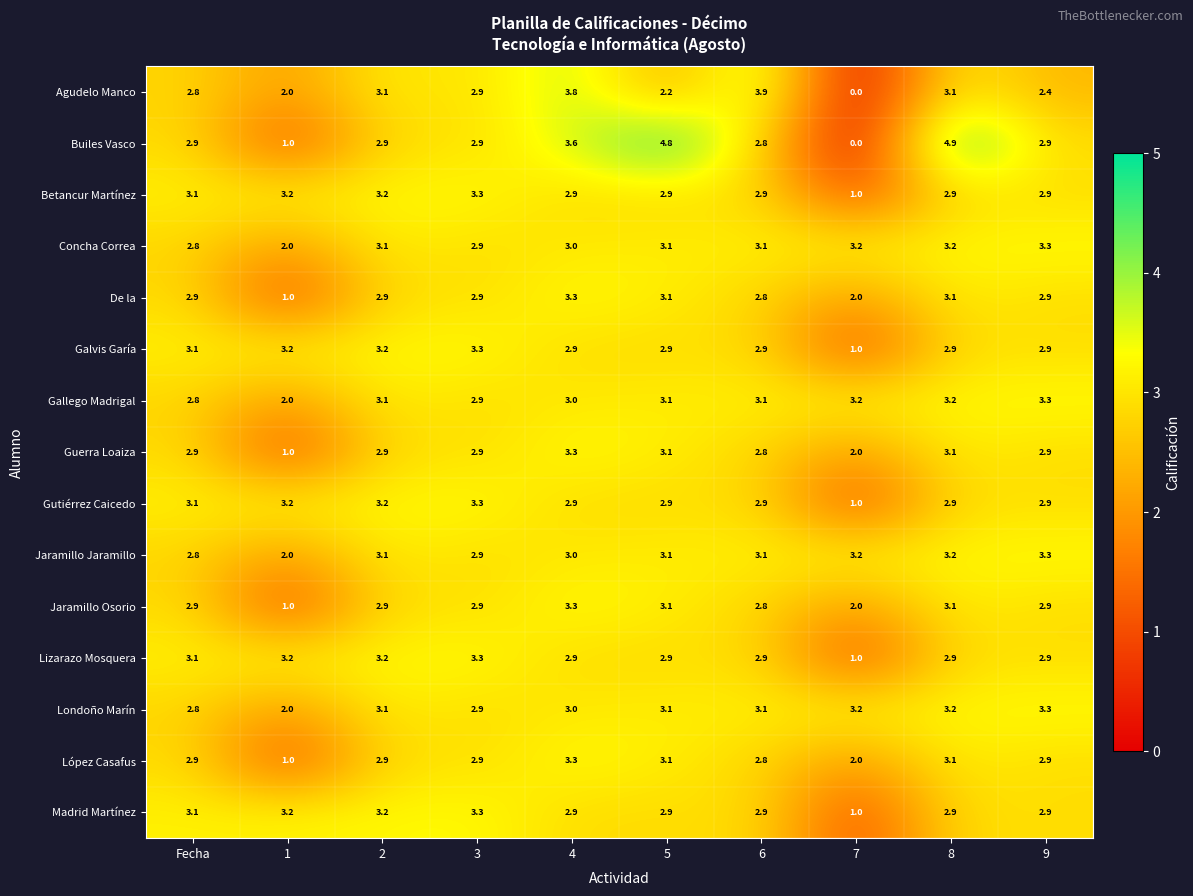

Which series has the widest spread of values?

Builes Vasco